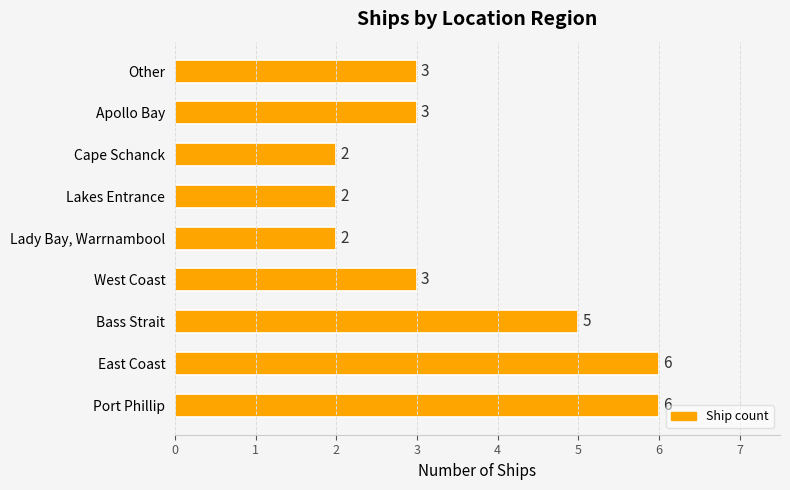

What is the smallest value displayed?

2